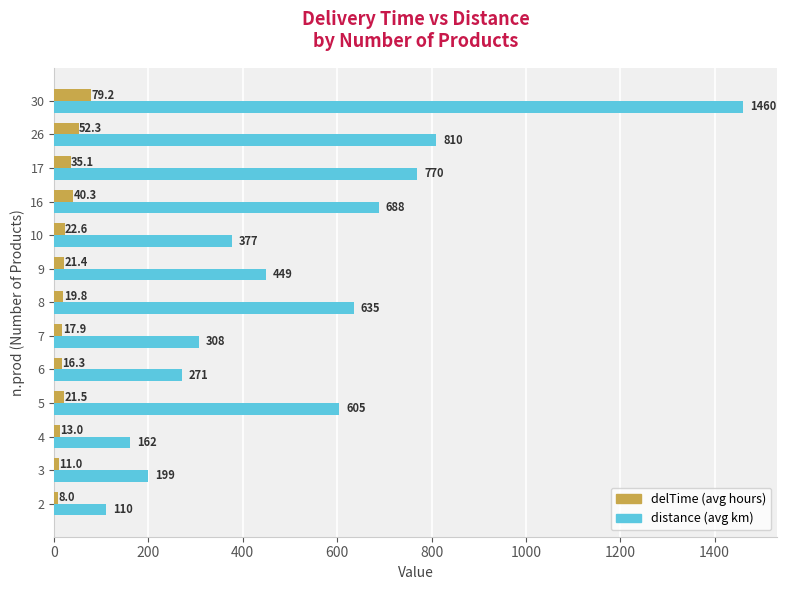

At which category is the sum across all series the highest?

30